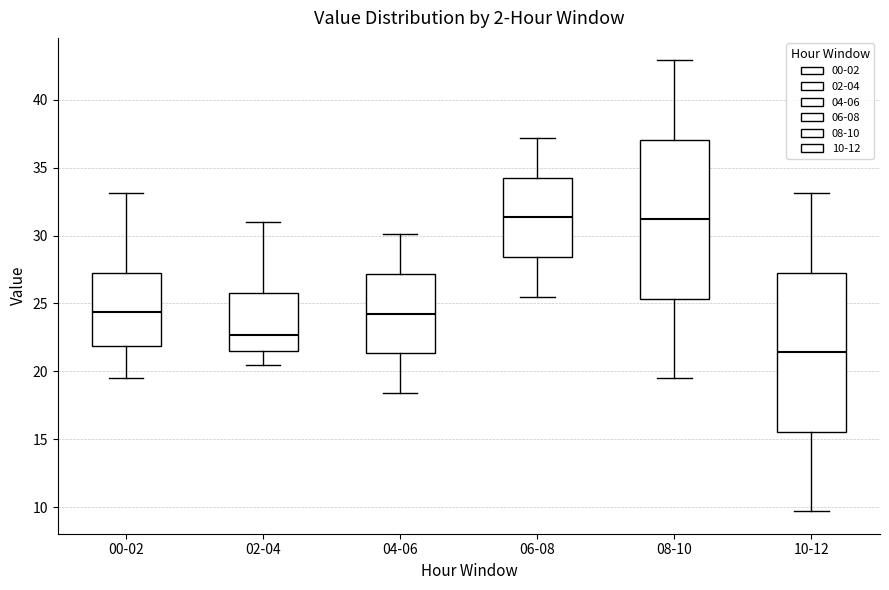

Where does the lower whisker of the box for 08-10 end on the y-axis? The values are not printed on the chart, so give them approximately, as read against the axis.

19.5